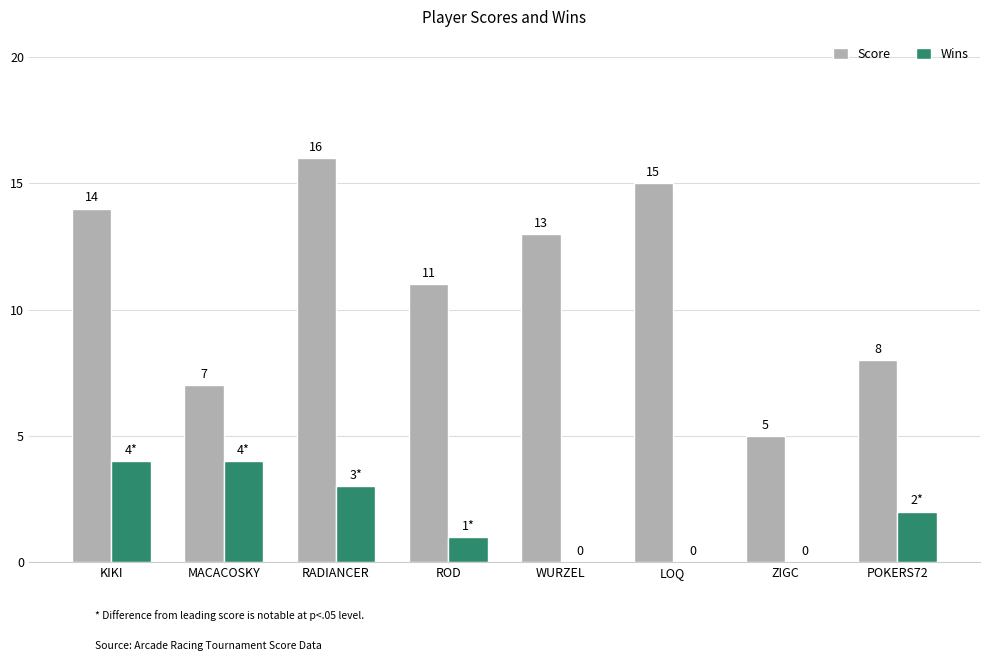

True or false: Wins has a value of 1 at ROD.

True